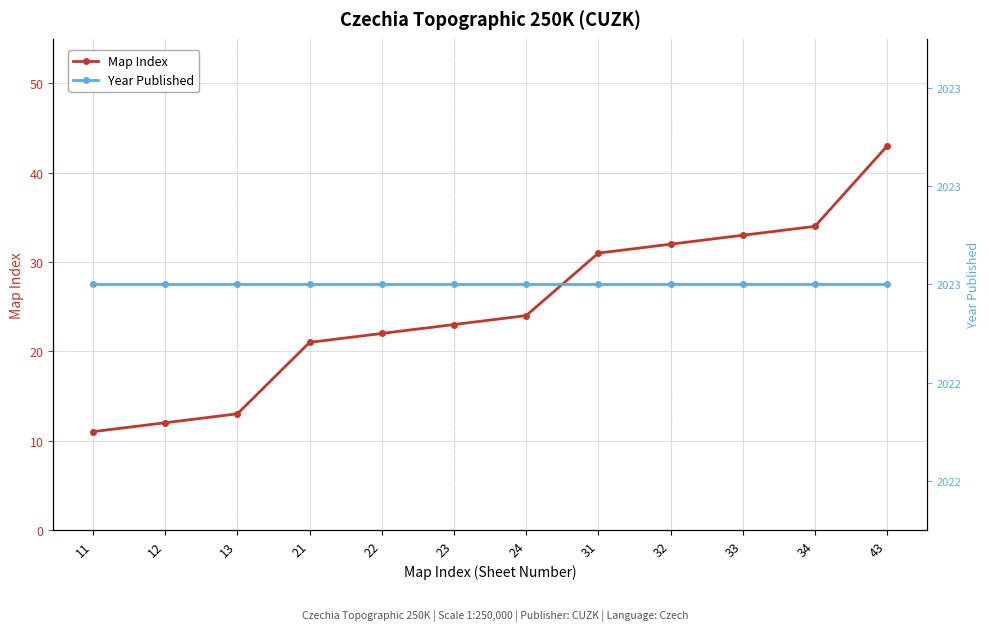

At which category is the sum across all series the highest?

43